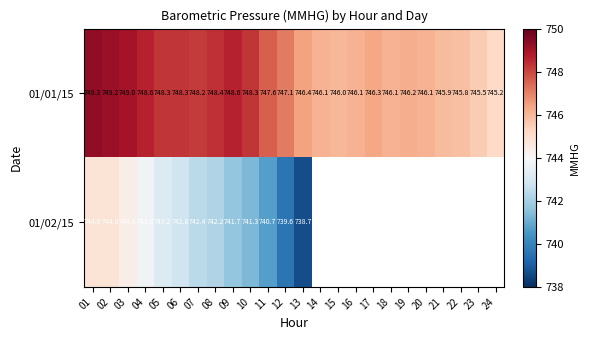

Which has a higher value, 03 or 07?

03